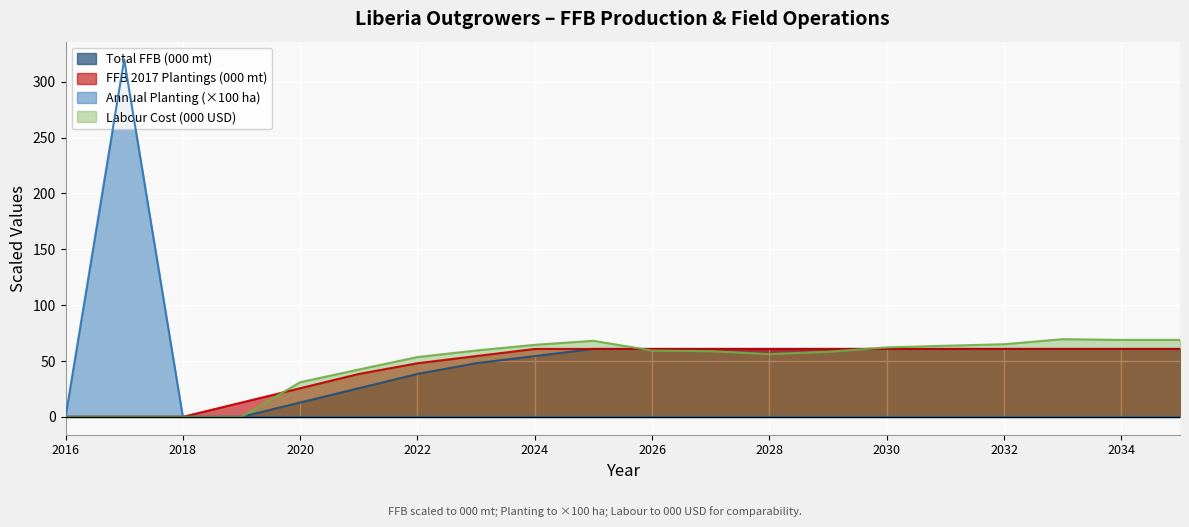

What is the value of the Labour Cost point at the 10th from the left?

68.1